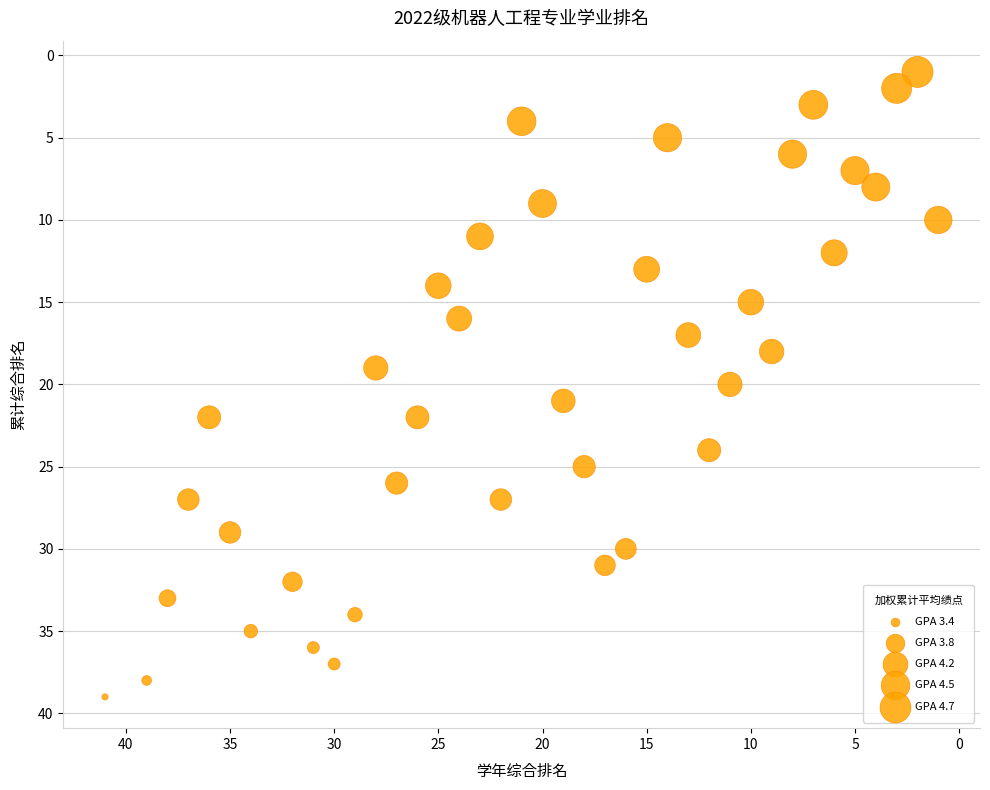

What is the range of Y values (max minus min)?

38